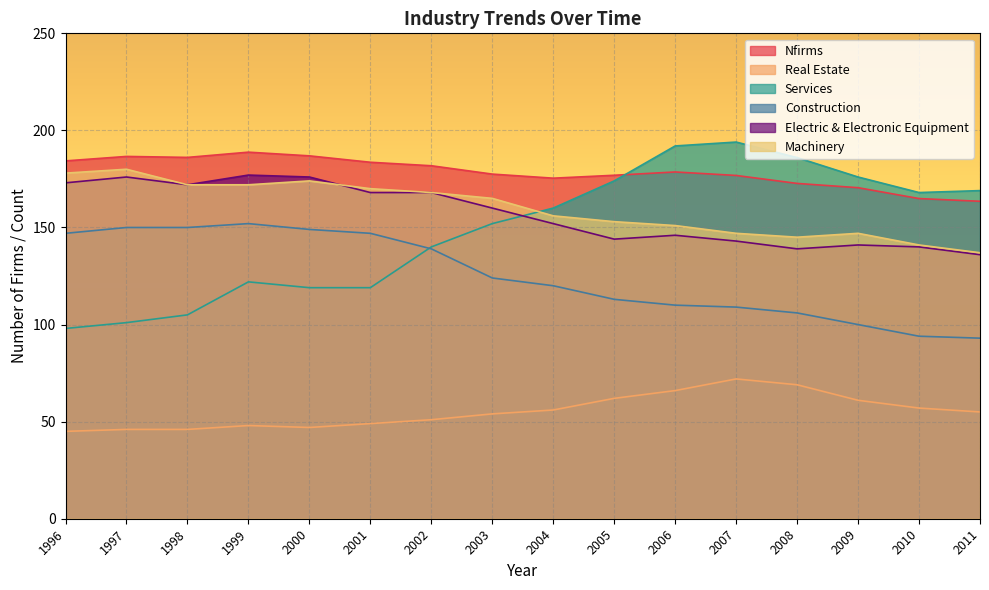

How many lines are shown in the chart?

6